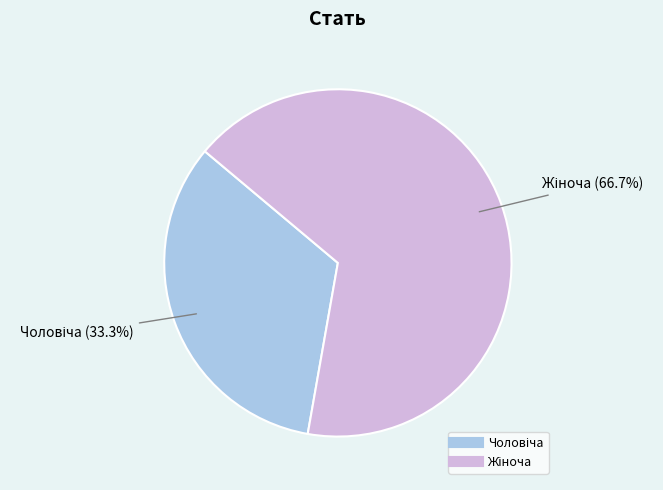

Does any single category account for the majority?

Yes